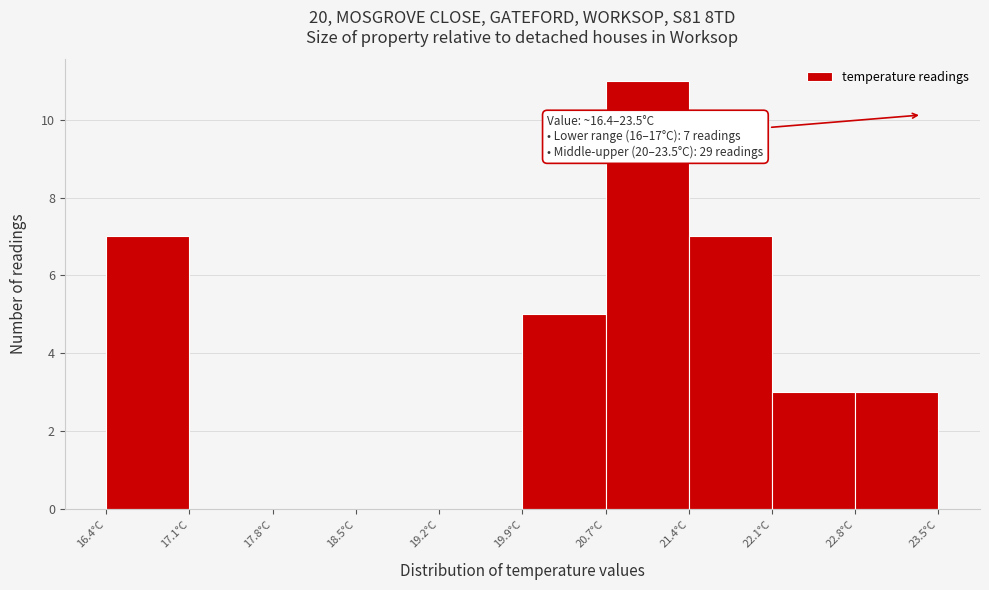

Over which range of the x-axis is the bar tallest?

20.66 to 21.37